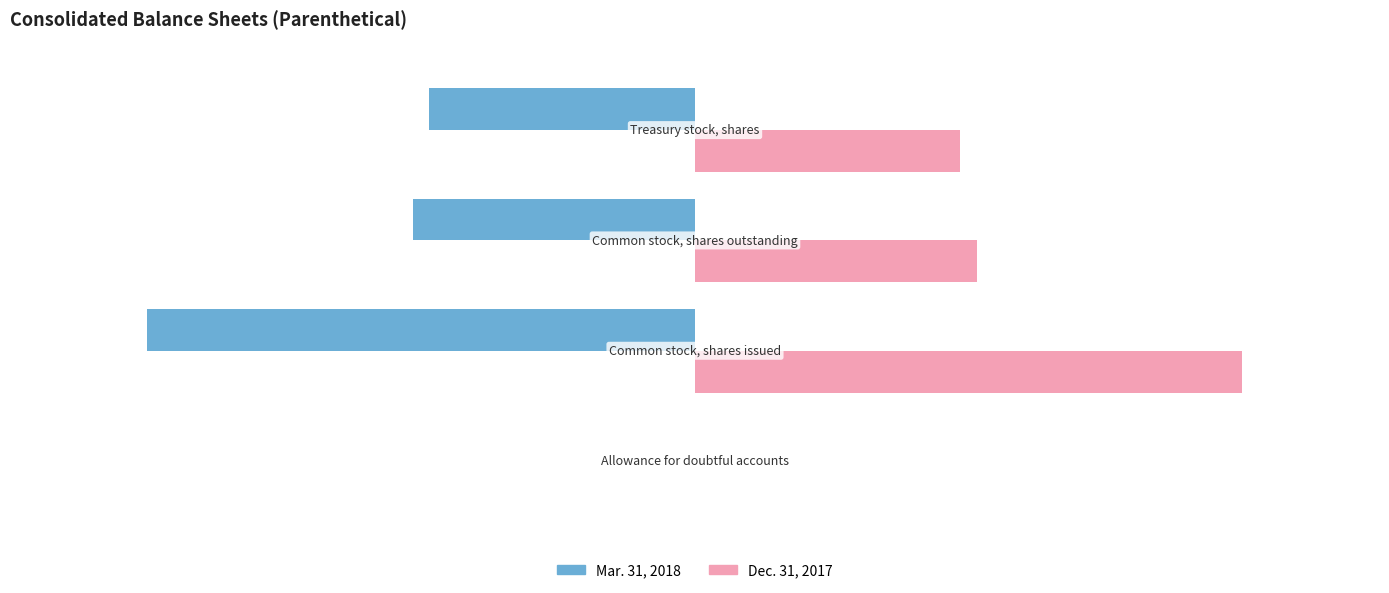

What are all the series names shown in the legend?

Mar. 31, 2018, Dec. 31, 2017